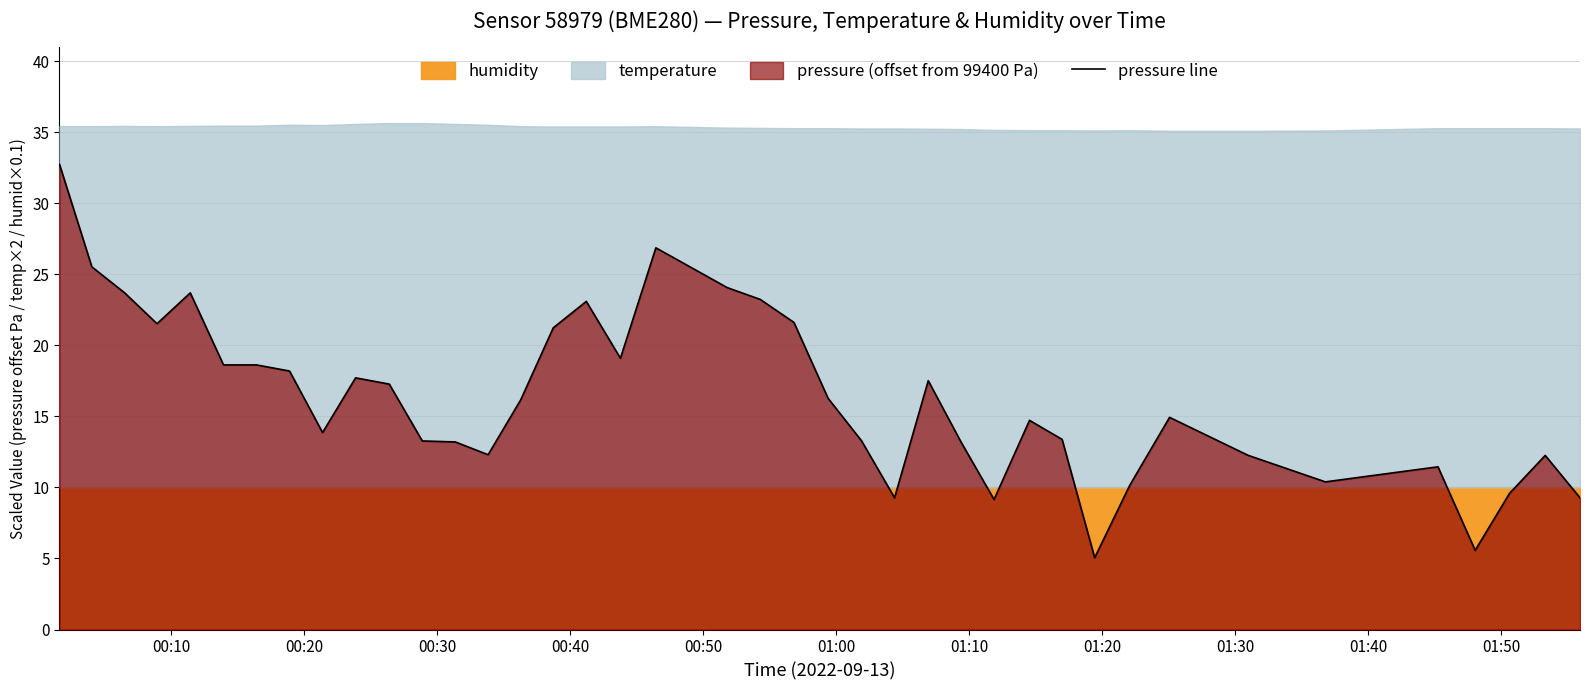

What is the sum of all values?

653.2